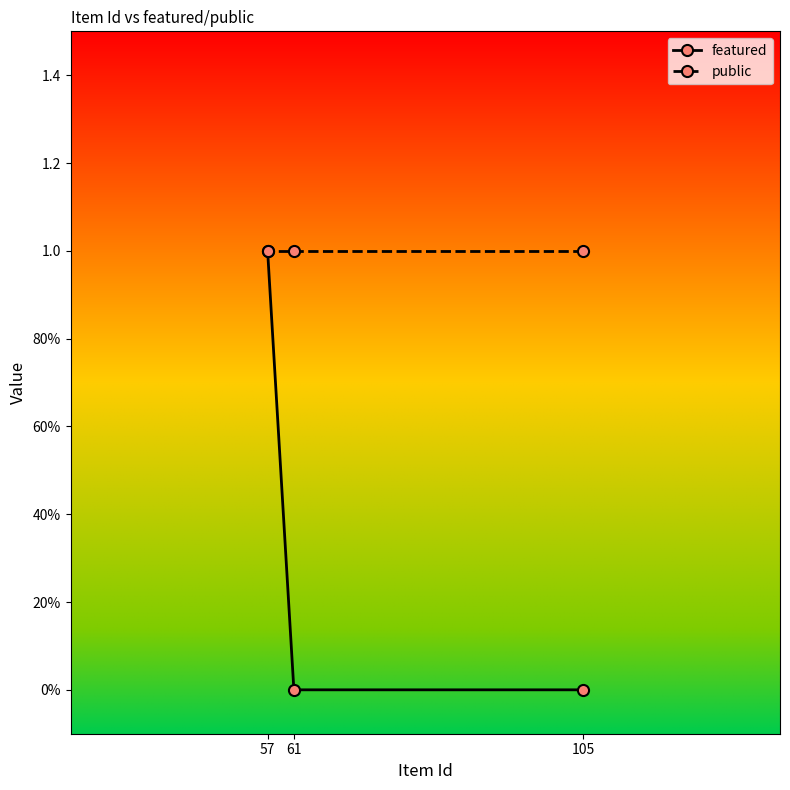

How many lines are shown in the chart?

2